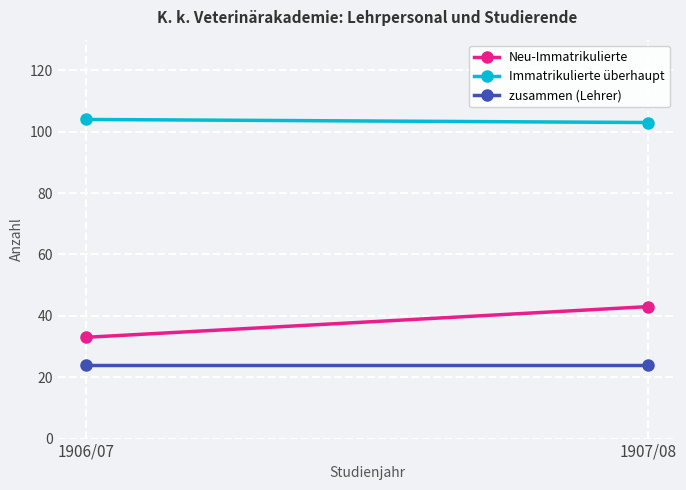

Rank the categories by Neu-Immatrikulierte value from lowest to highest.

1906/07, 1907/08